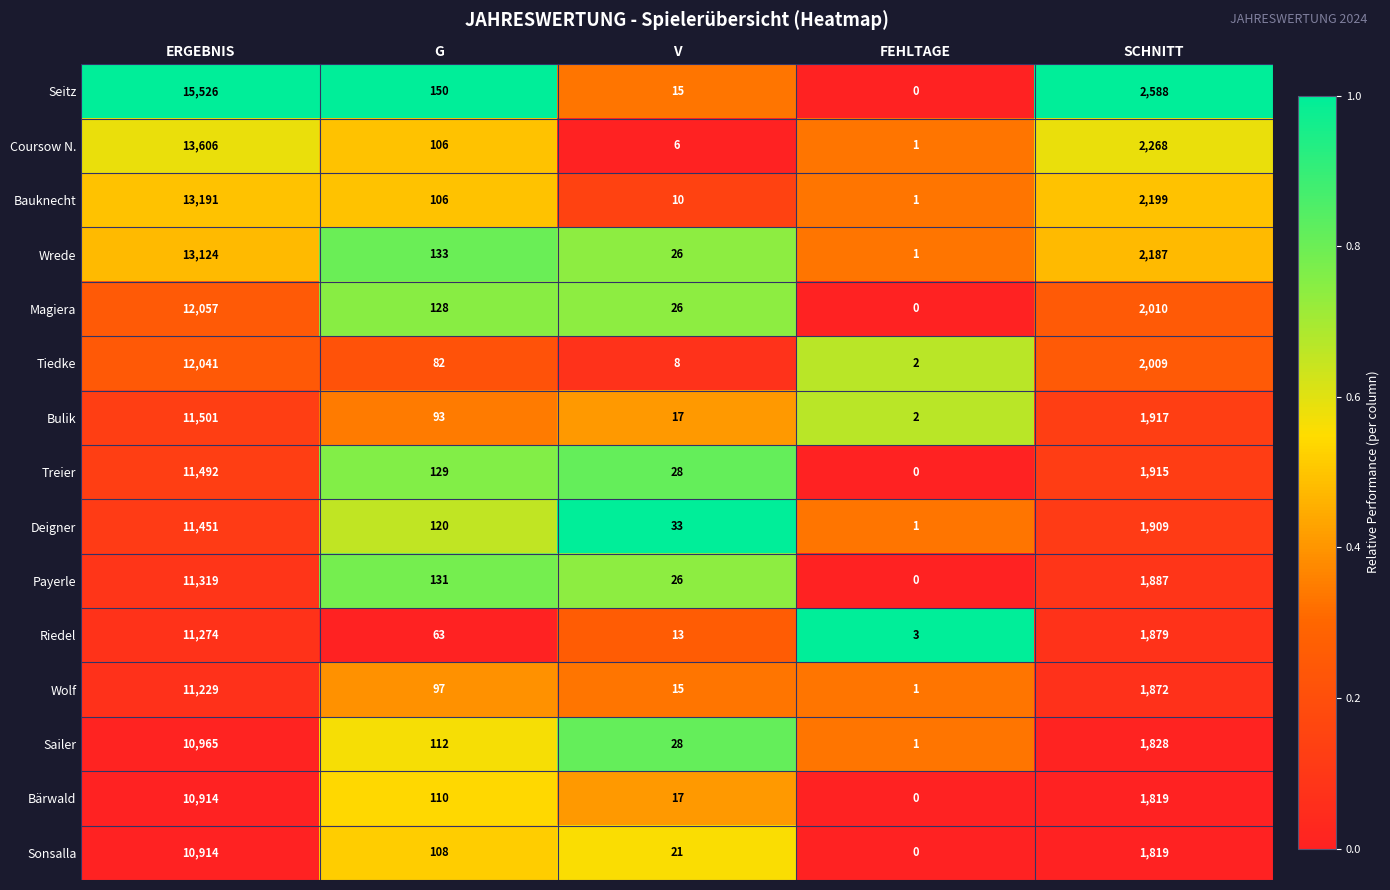

What is the total value across all series at SCHNITT?

30106